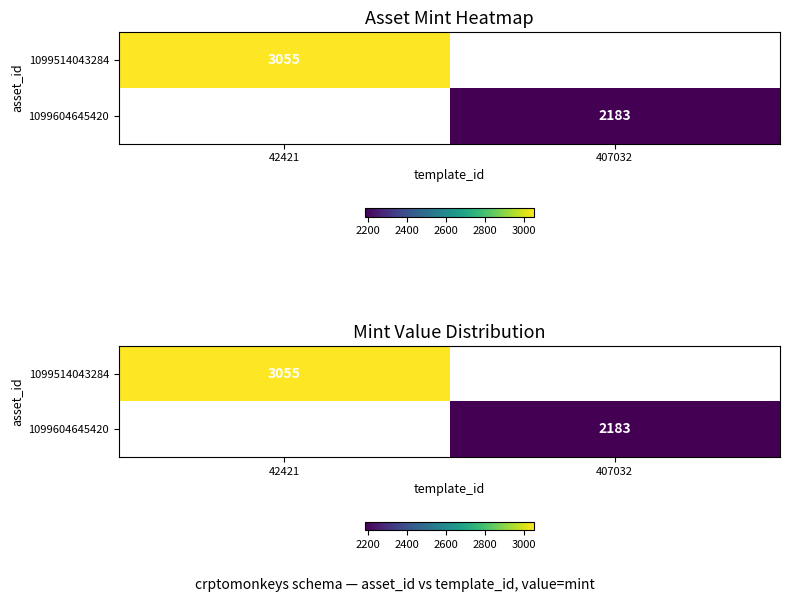

True or false: 1099604645420 has a value of 3483.7 at 407032.

False